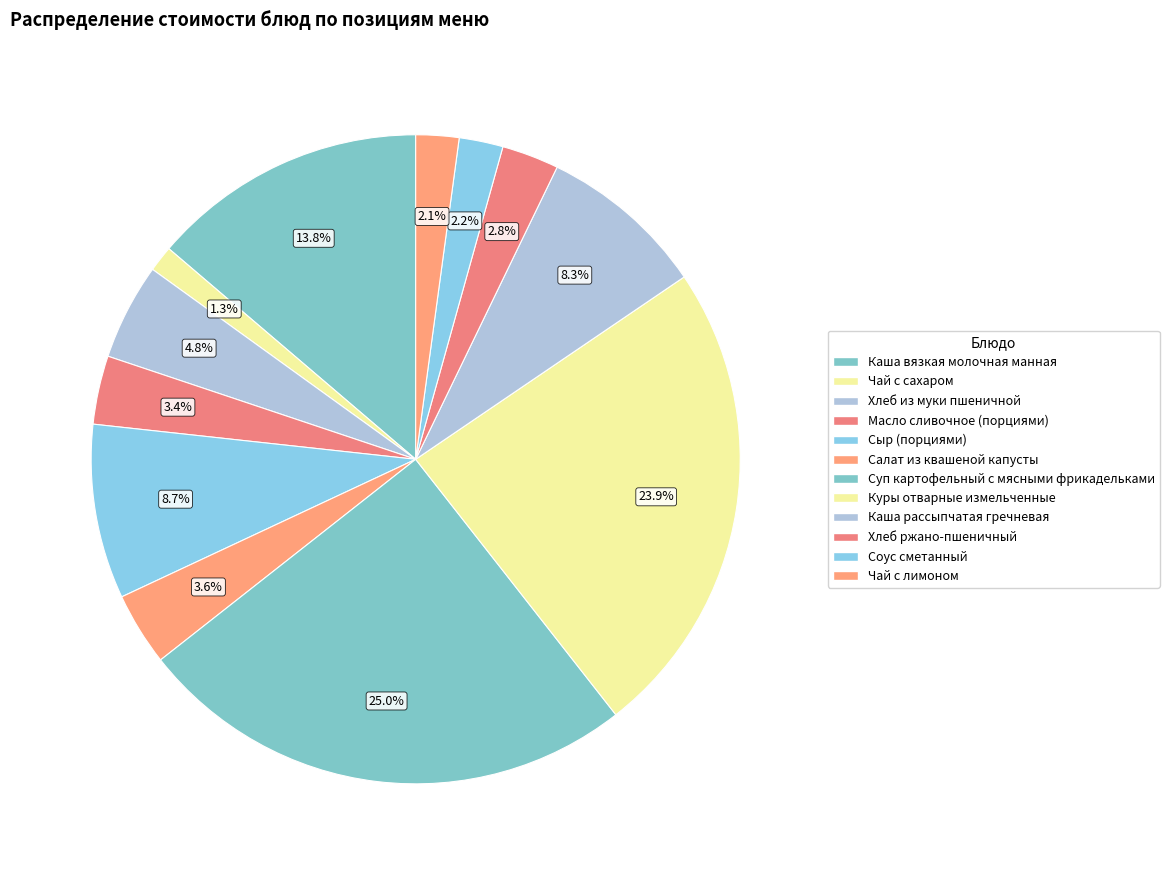

Which has a higher value, Соус сметанный or Масло сливочное (порциями)?

Масло сливочное (порциями)